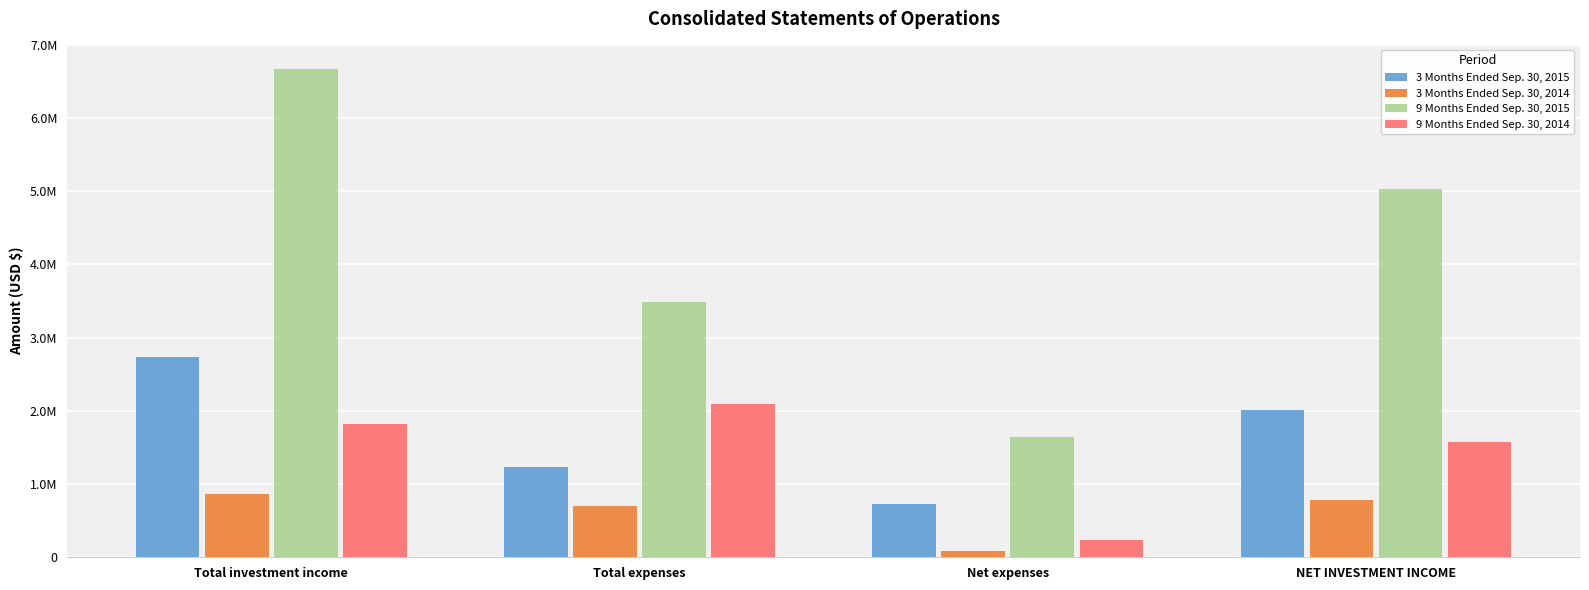

Are the bars horizontal?

No